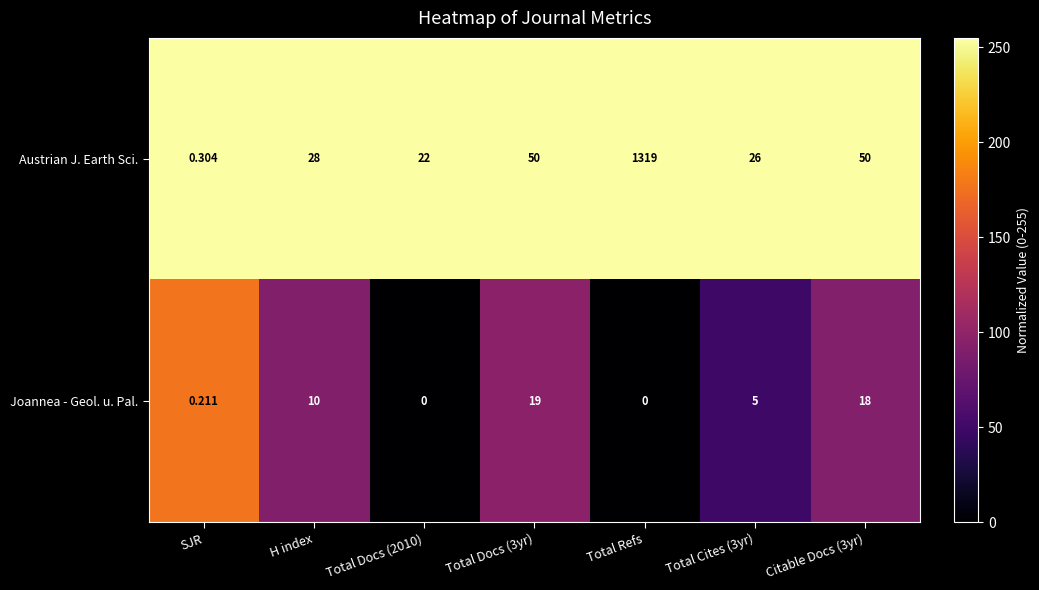

Which series has the largest total across all categories?

Austrian J. Earth Sci.